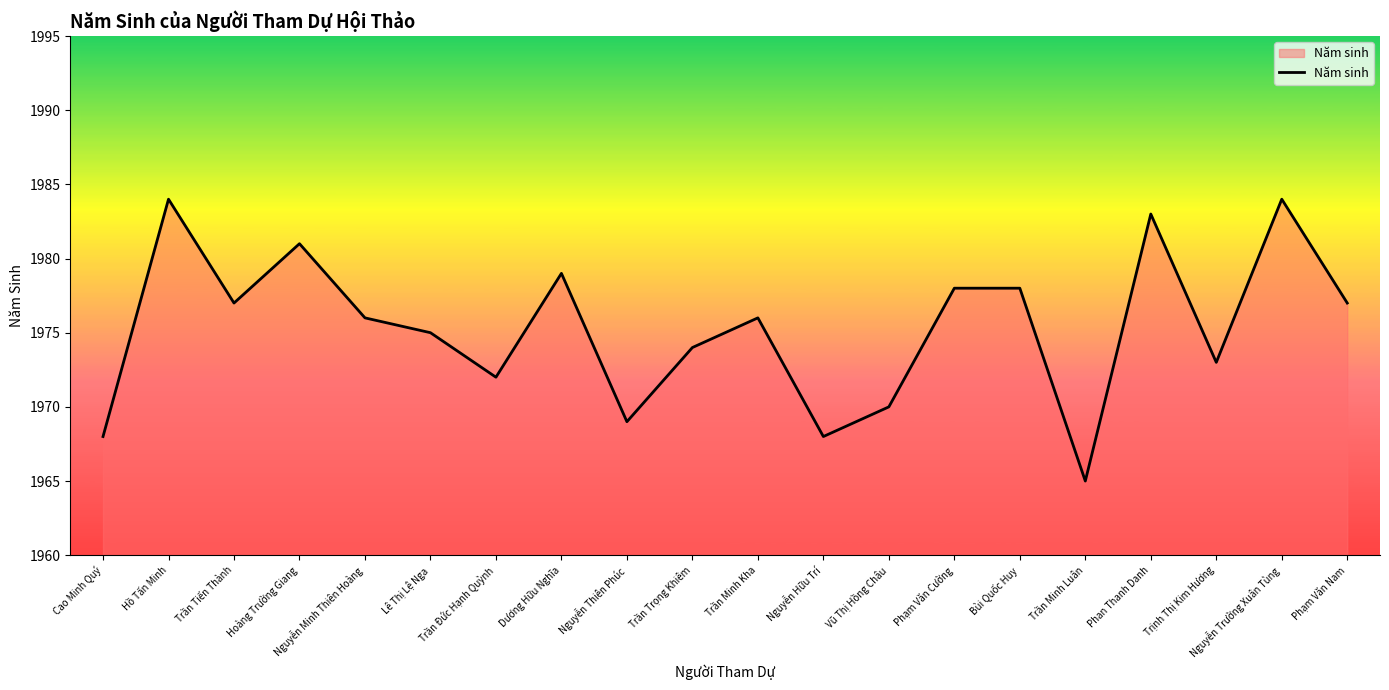

At which label is the value closest to 1974?

Trần Trọng Khiêm